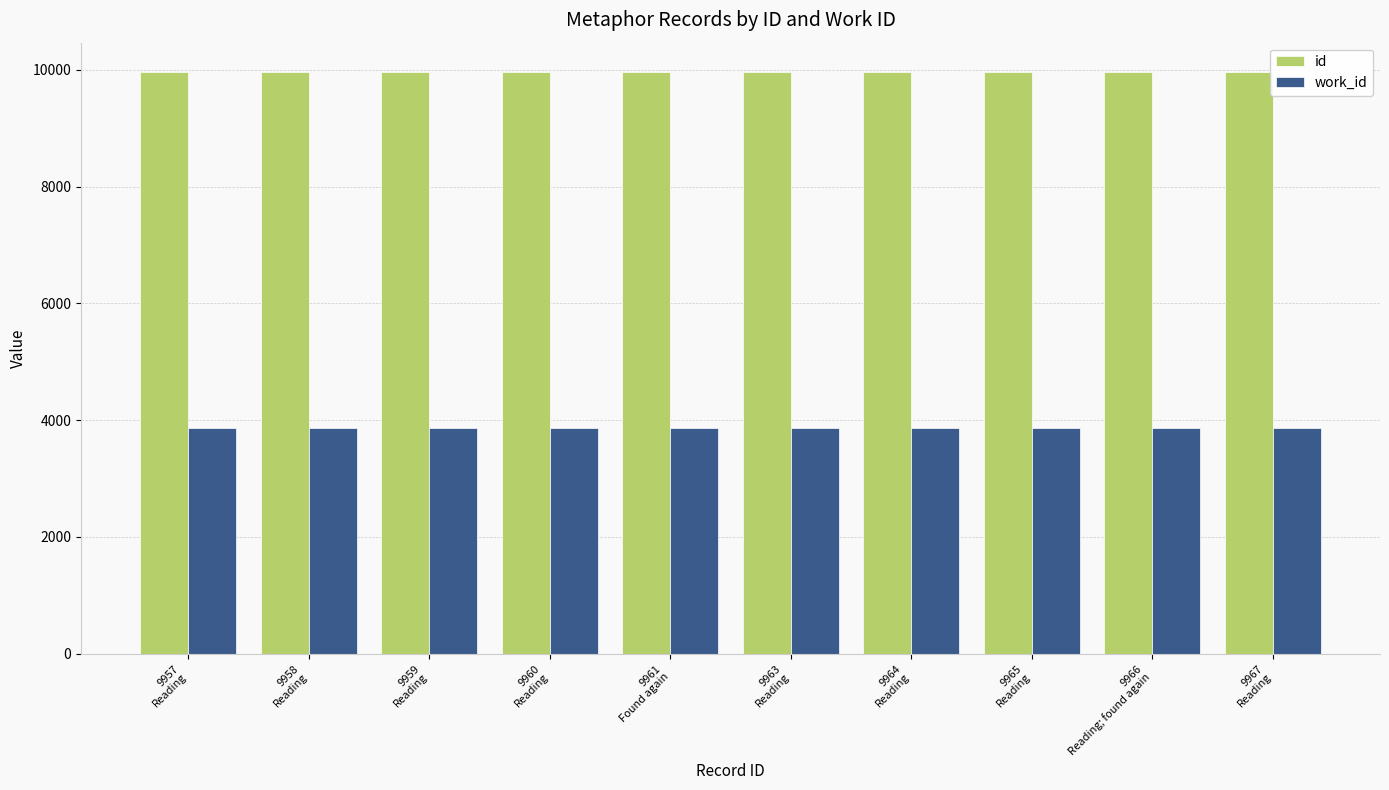

What is the spread (max minus min) of values at 9964
Reading?

6098